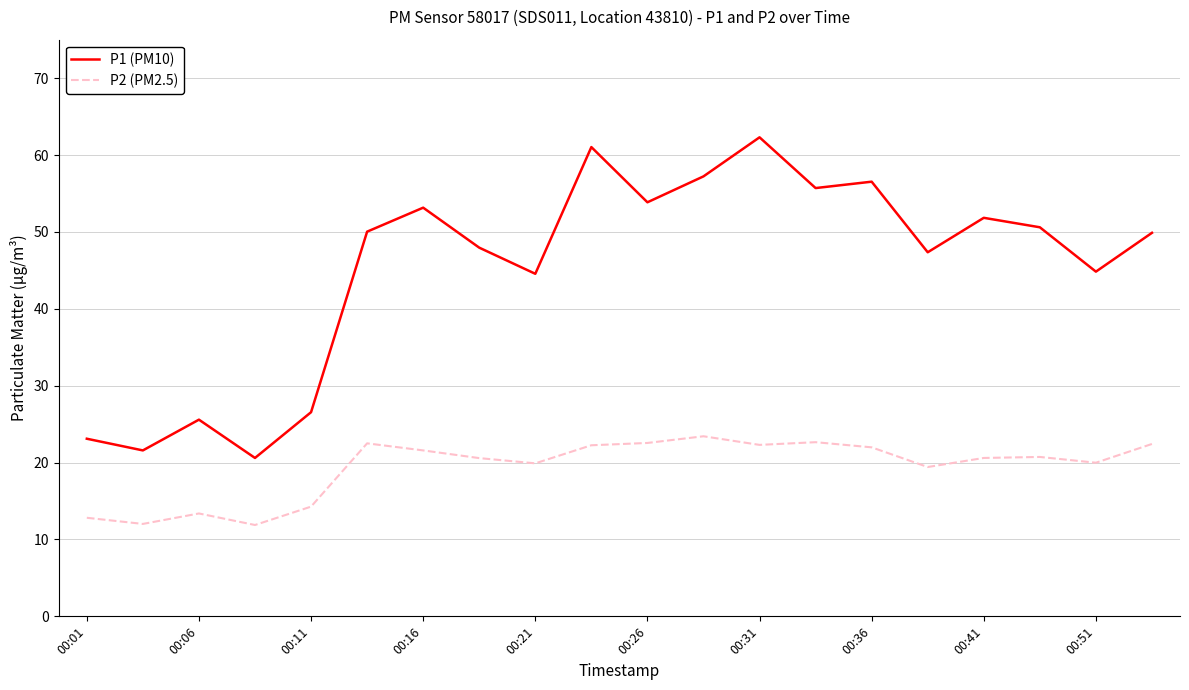

At how many categories does at least one series exceed 62?

1